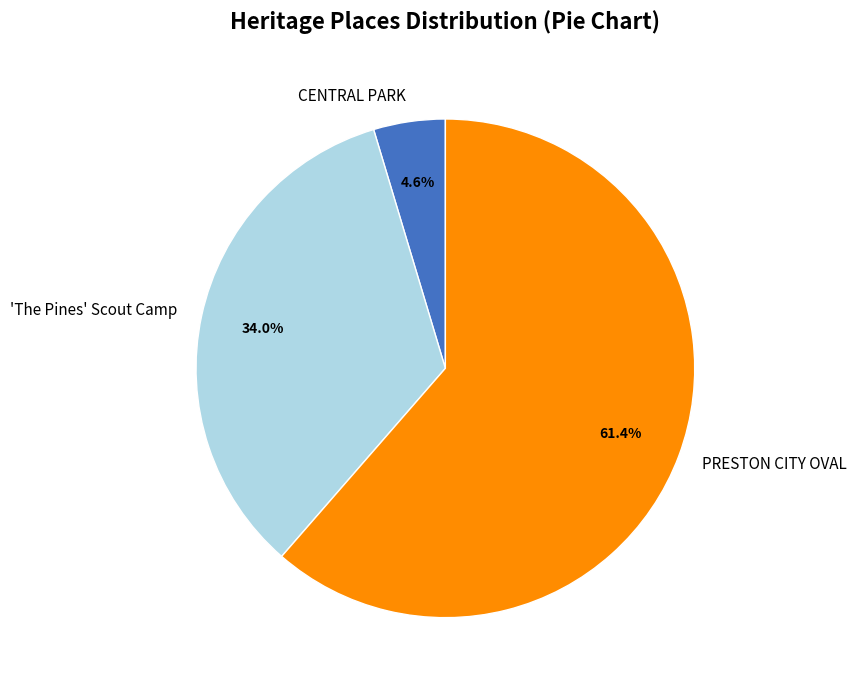

To the nearest percent, what is the average slice percentage?

33%